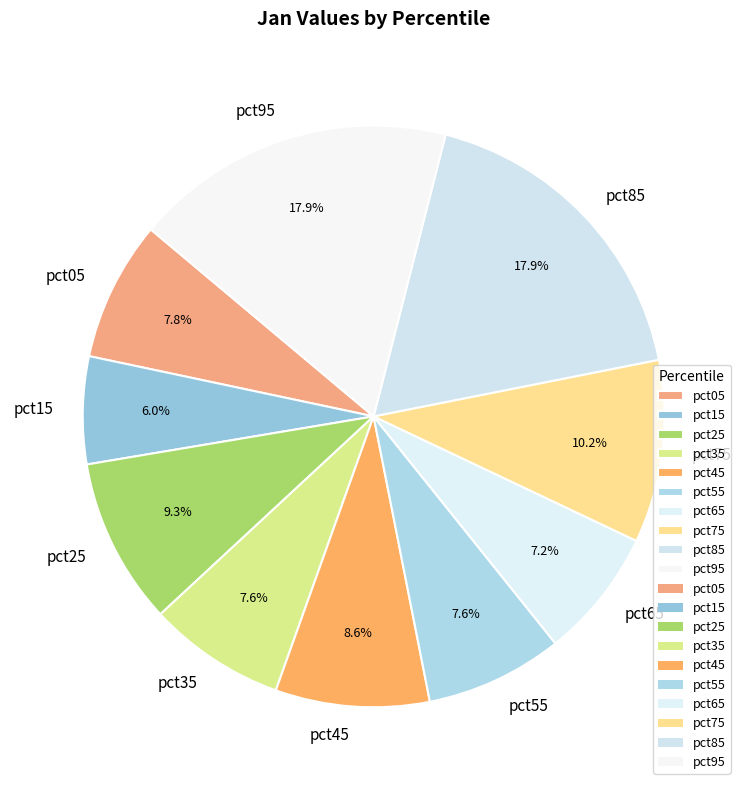

Which has a higher value, pct35 or pct75?

pct75